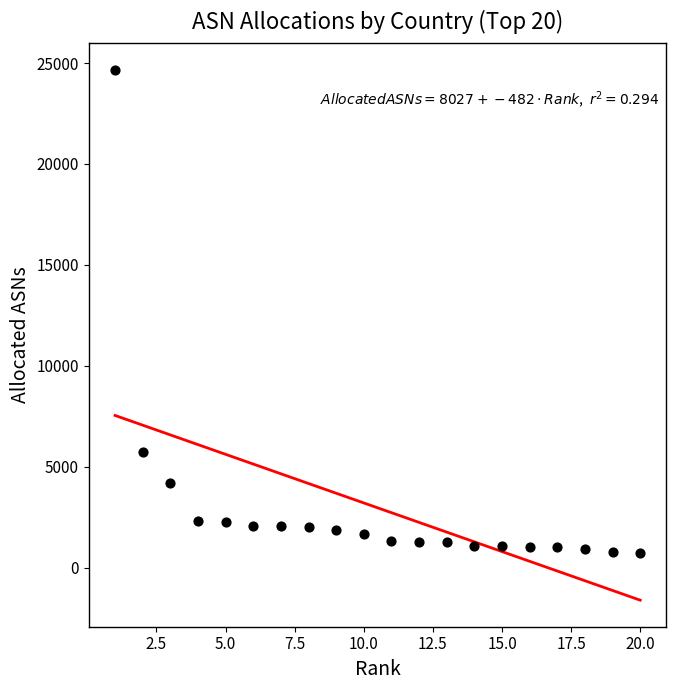

What is the range of X values (max minus min)?

19